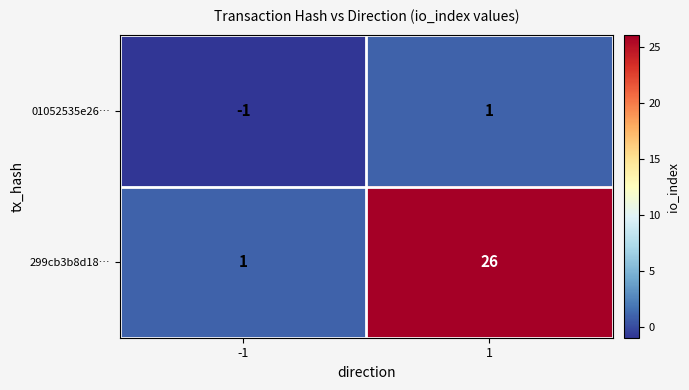

Reading left to right, what are all the values shown in this chart?

01052535e26…: -1	1
299cb3b8d18…: 1	26